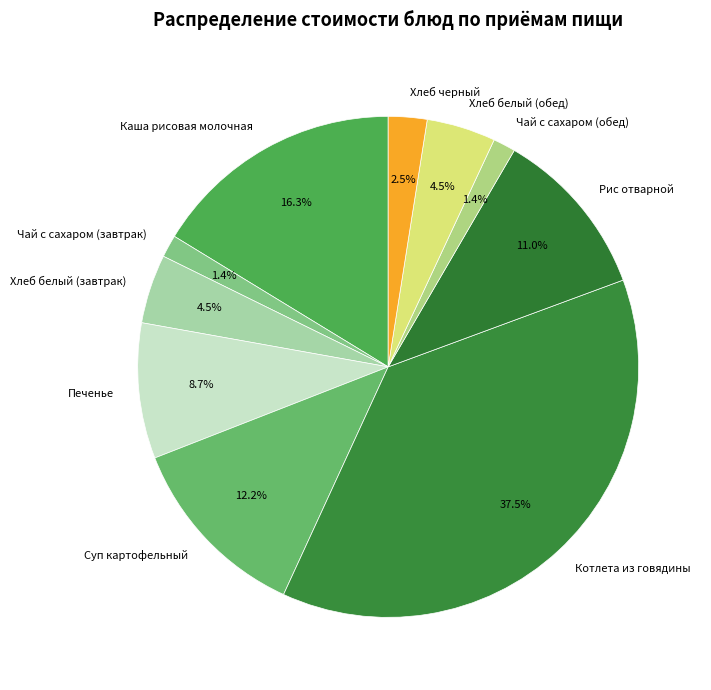

To the nearest percent, what is the combined percentage of Суп картофельный and Хлеб черный?

15%